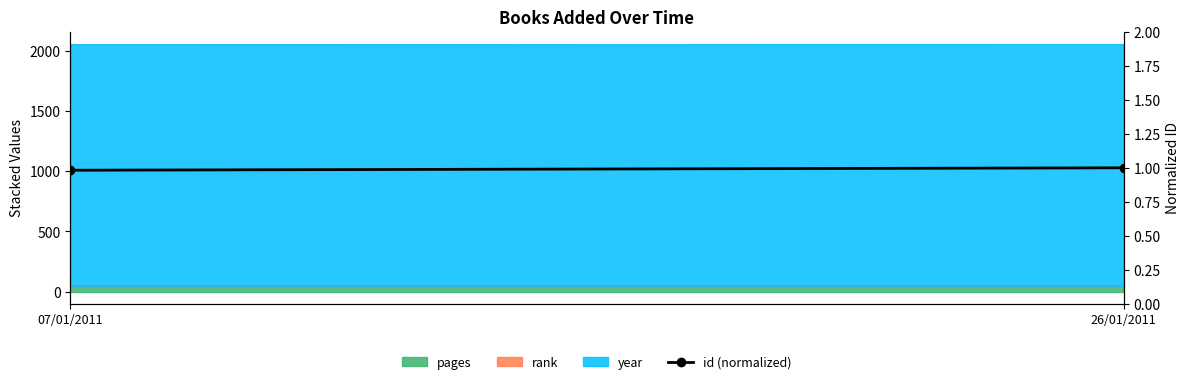

List the labels in order of value, largest first.

26/01/2011, 07/01/2011